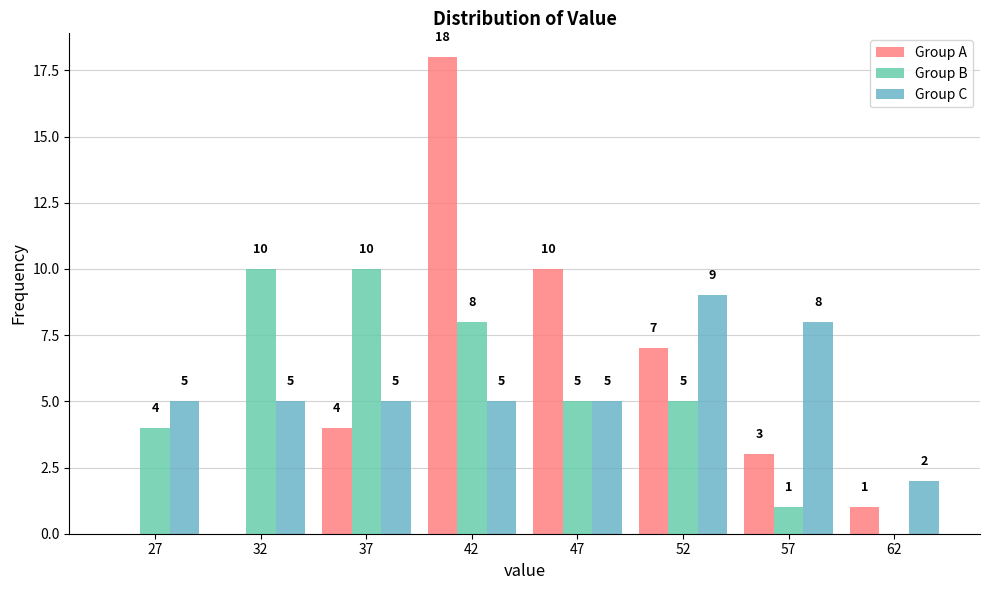

How many values in Group B are above zero?

7